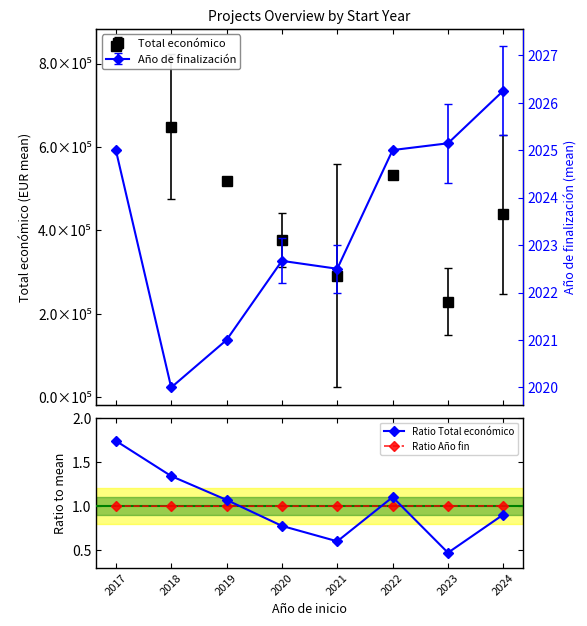

What is the lowest value of the Ratio Total económico series?

0.5